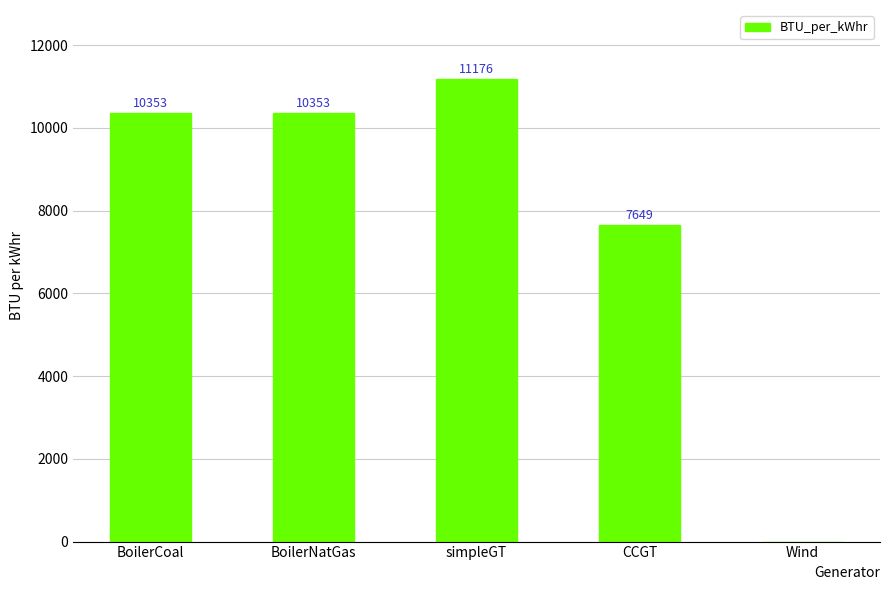

Which category has the highest value across all series?

simpleGT